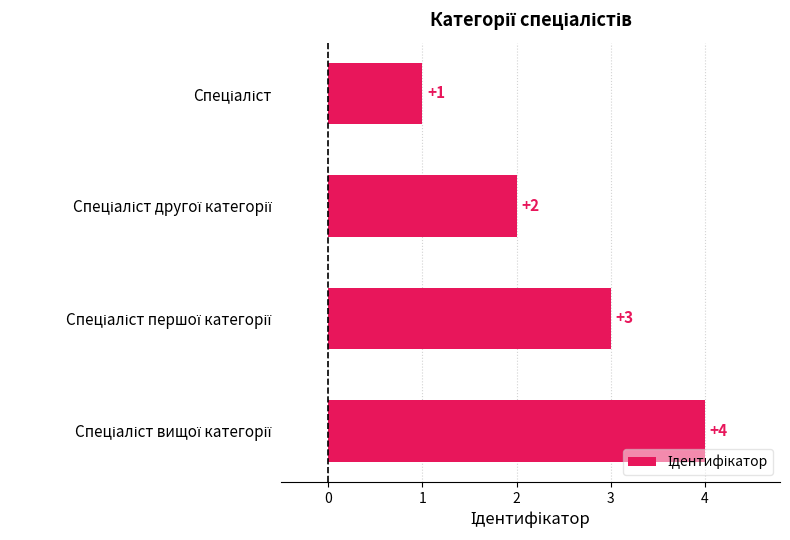

What is the difference between the maximum and minimum values?

3